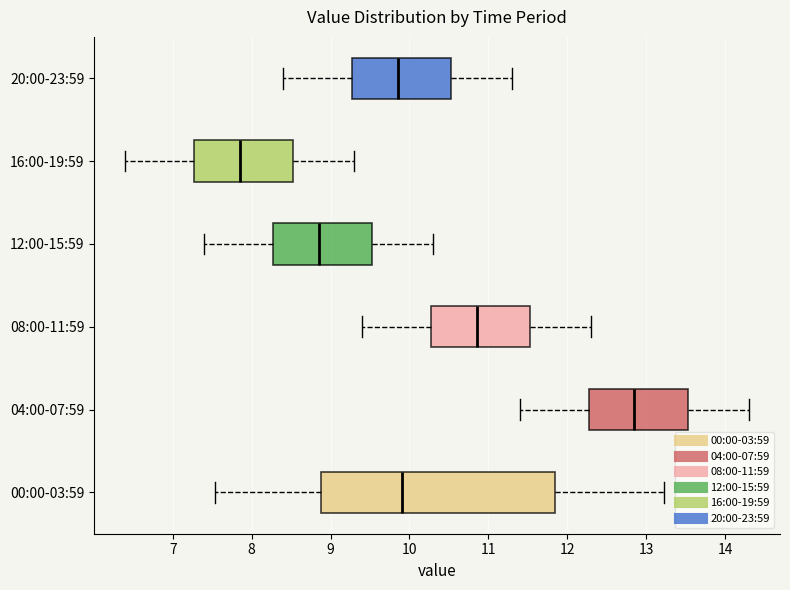

Where does the right whisker of the box for 04:00-07:59 end on the x-axis? The values are not printed on the chart, so give them approximately, as read against the axis.

14.3